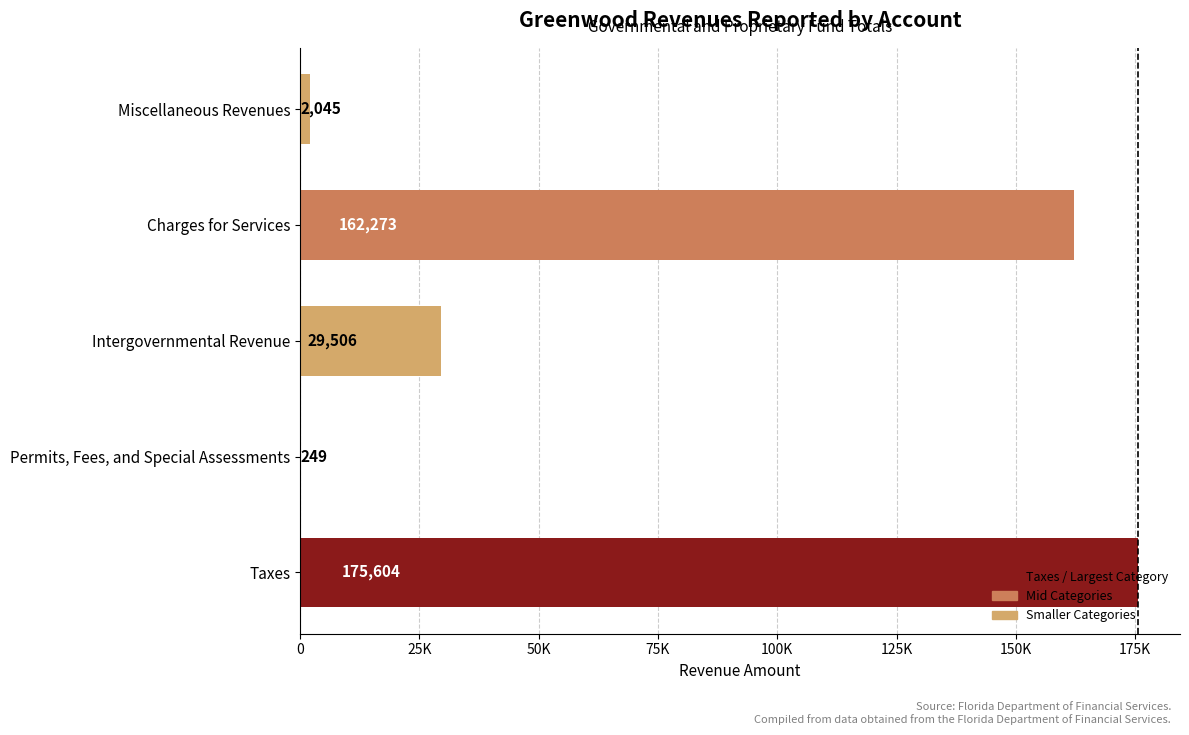

Are the bars grouped side by side (vs. stacked)?

No